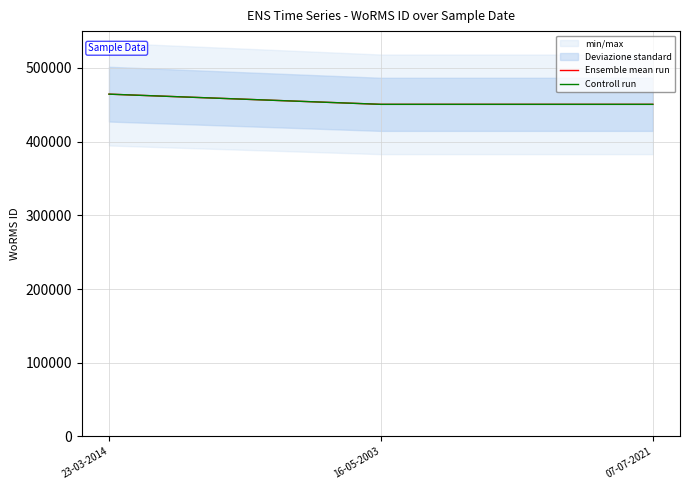

At 23-03-2014, list the series in order from largest to smallest.

Ensemble mean run, Controll run